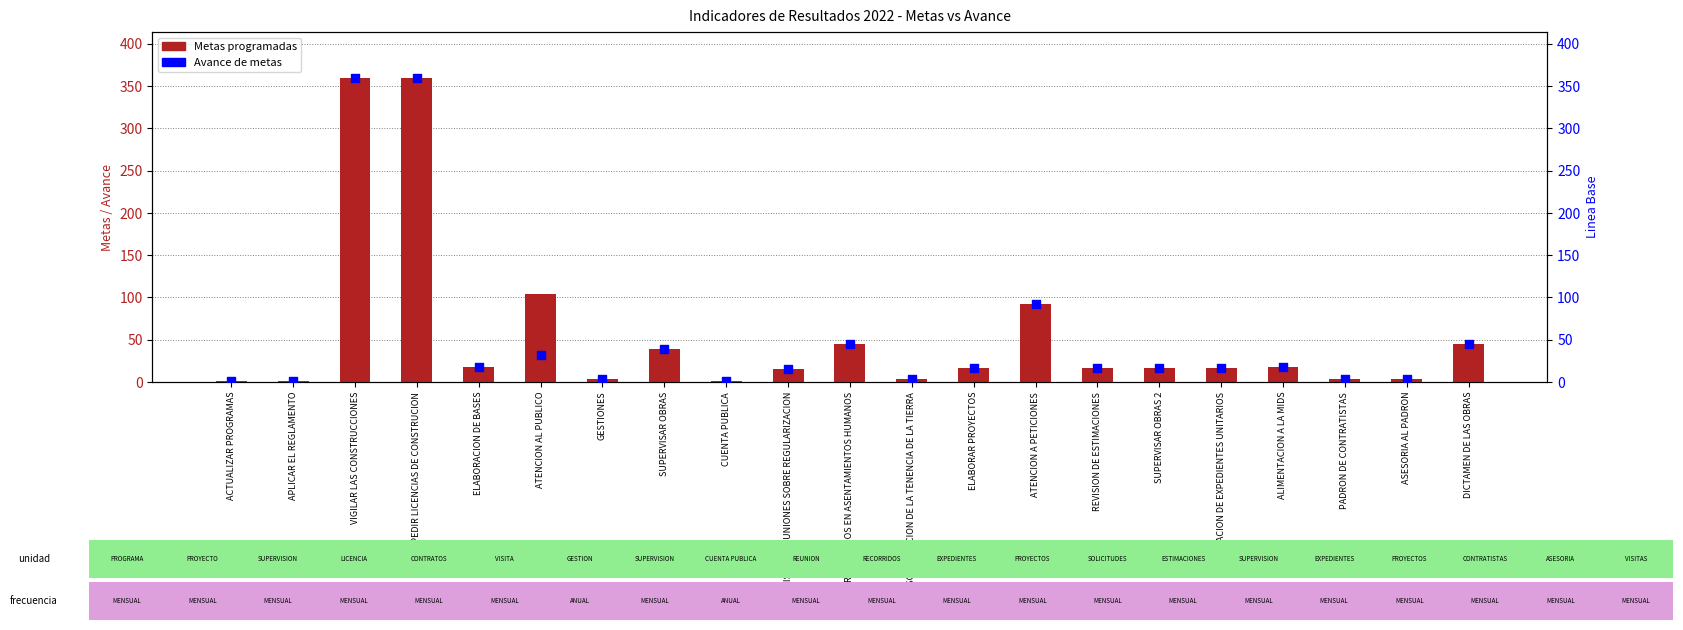

Which series has the largest total across all categories?

Metas programadas